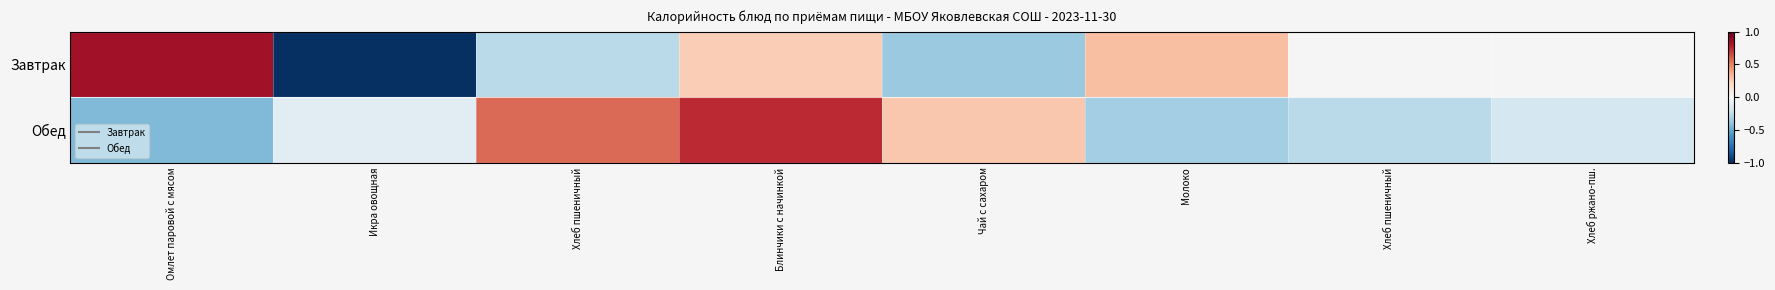

Which series has the largest total across all categories?

Обед